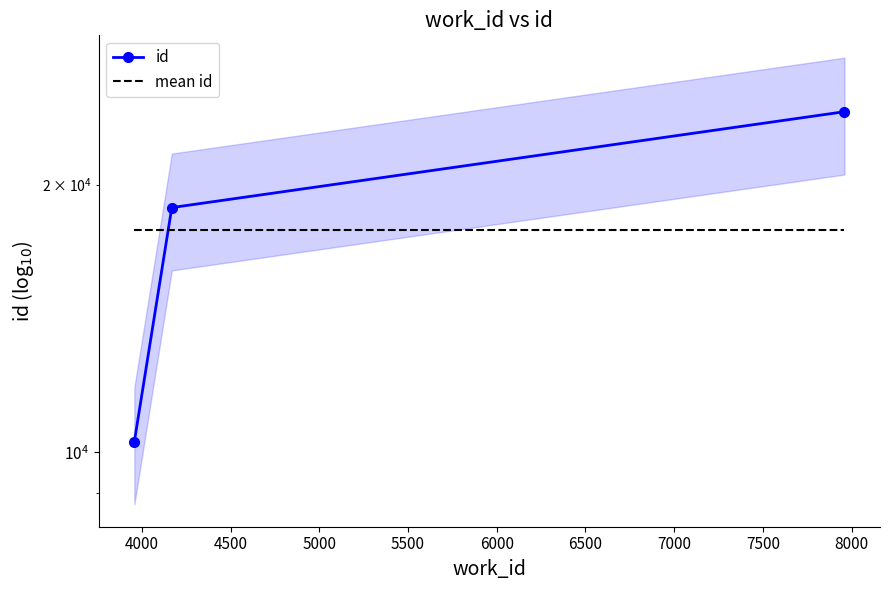

Between 4000 and 4500, which series saw the biggest shift?

id